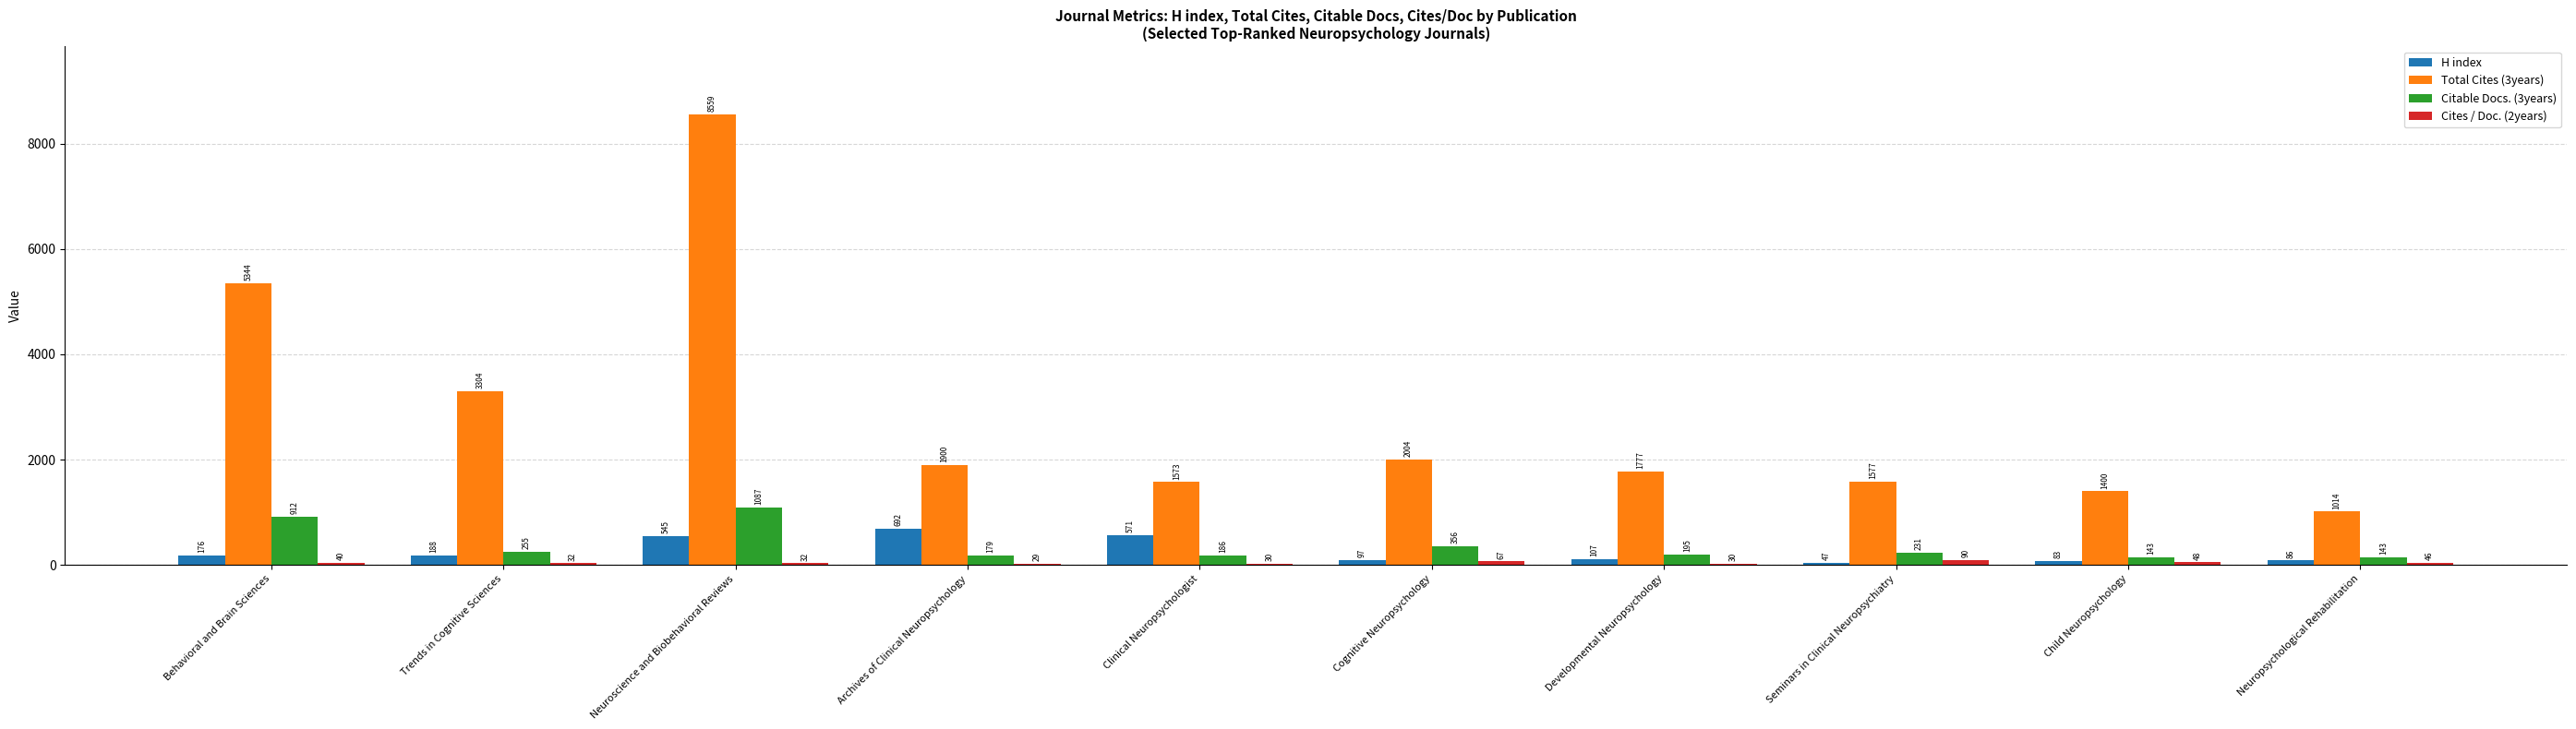

Are the bars horizontal?

No